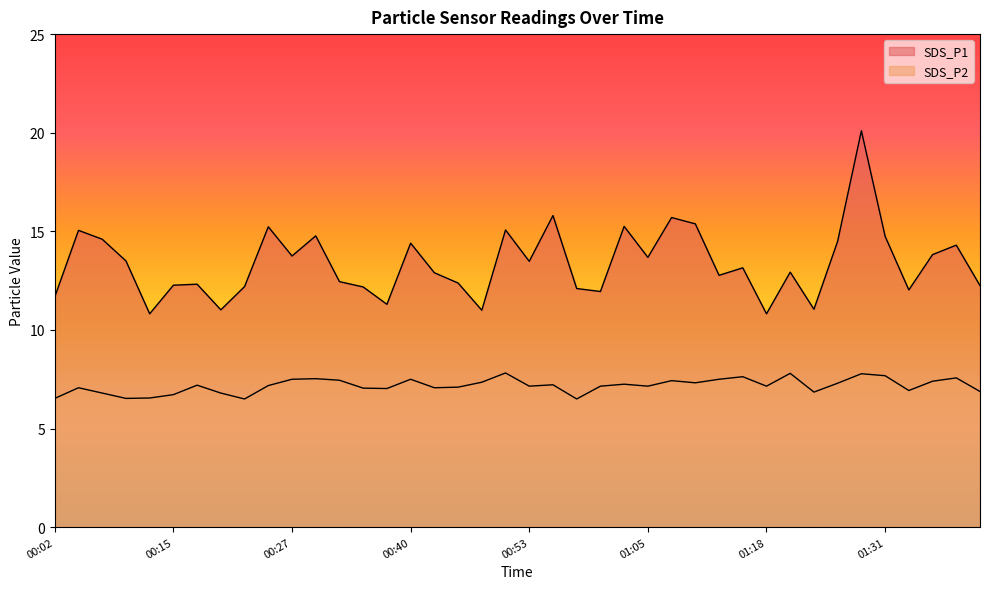

True or false: SDS_P2 has a value of 1.6 at 01:28.

False